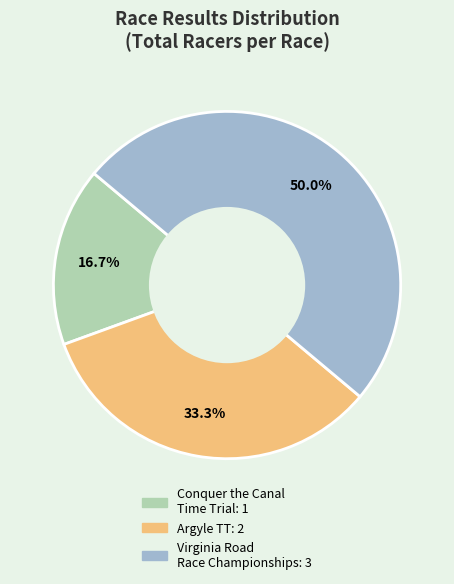

What portion of the pie excludes Argyle TT?

66.7%